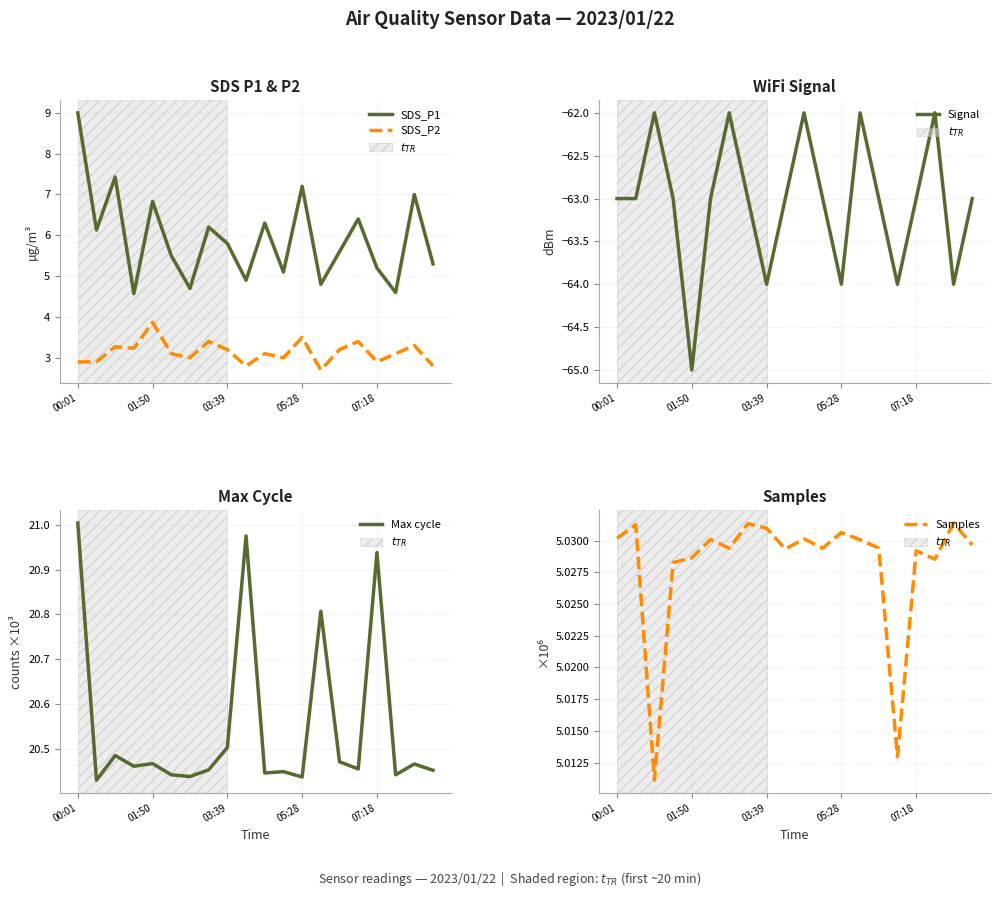

True or false: SDS_P1 and Max cycle cross at least once.

False